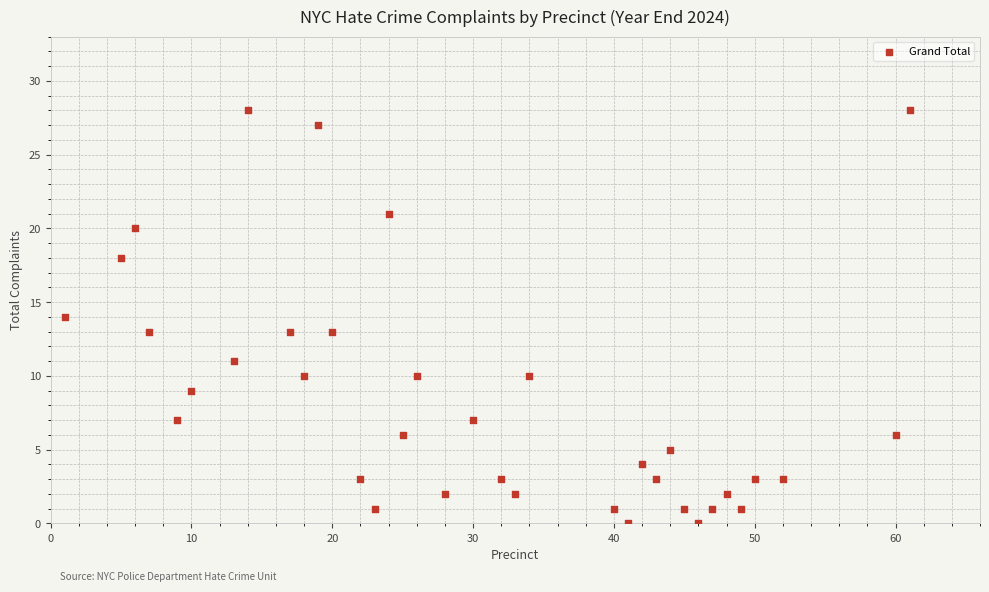

What is the range of X values (max minus min)?

60